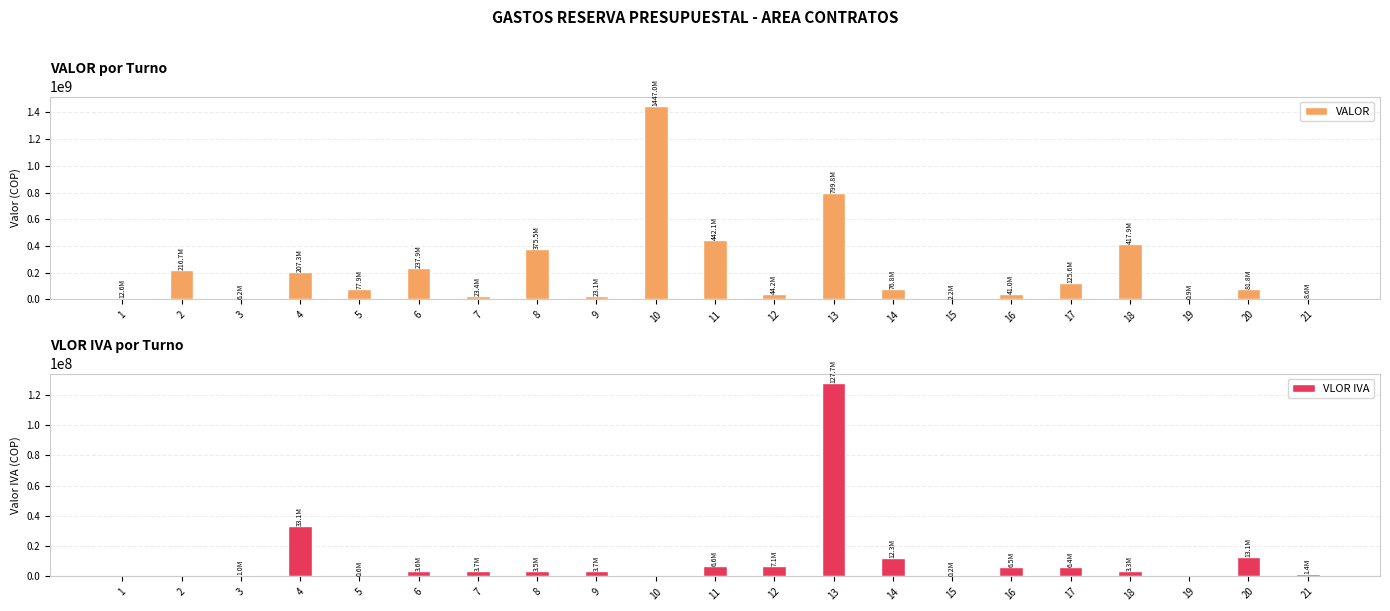

What is the difference between the highest and lowest values at 6?

234292405.0